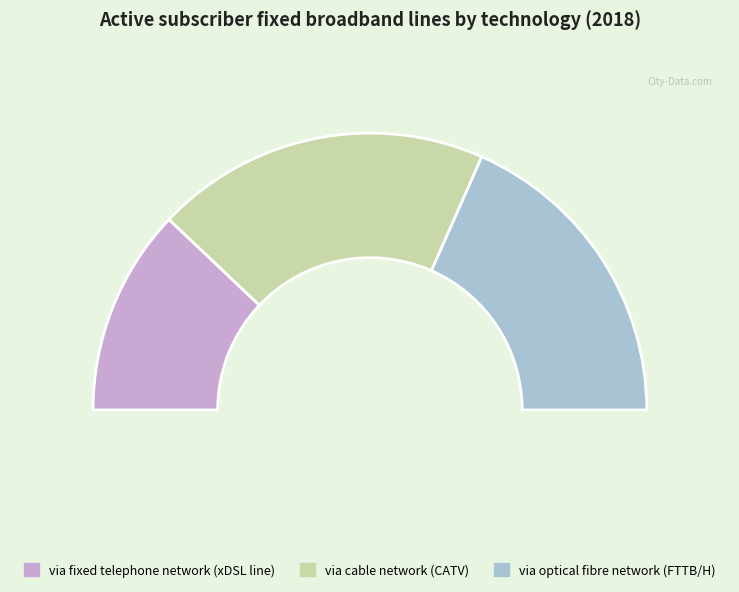

What percentage is the via cable network (CATV) slice, to the nearest percent?

39%